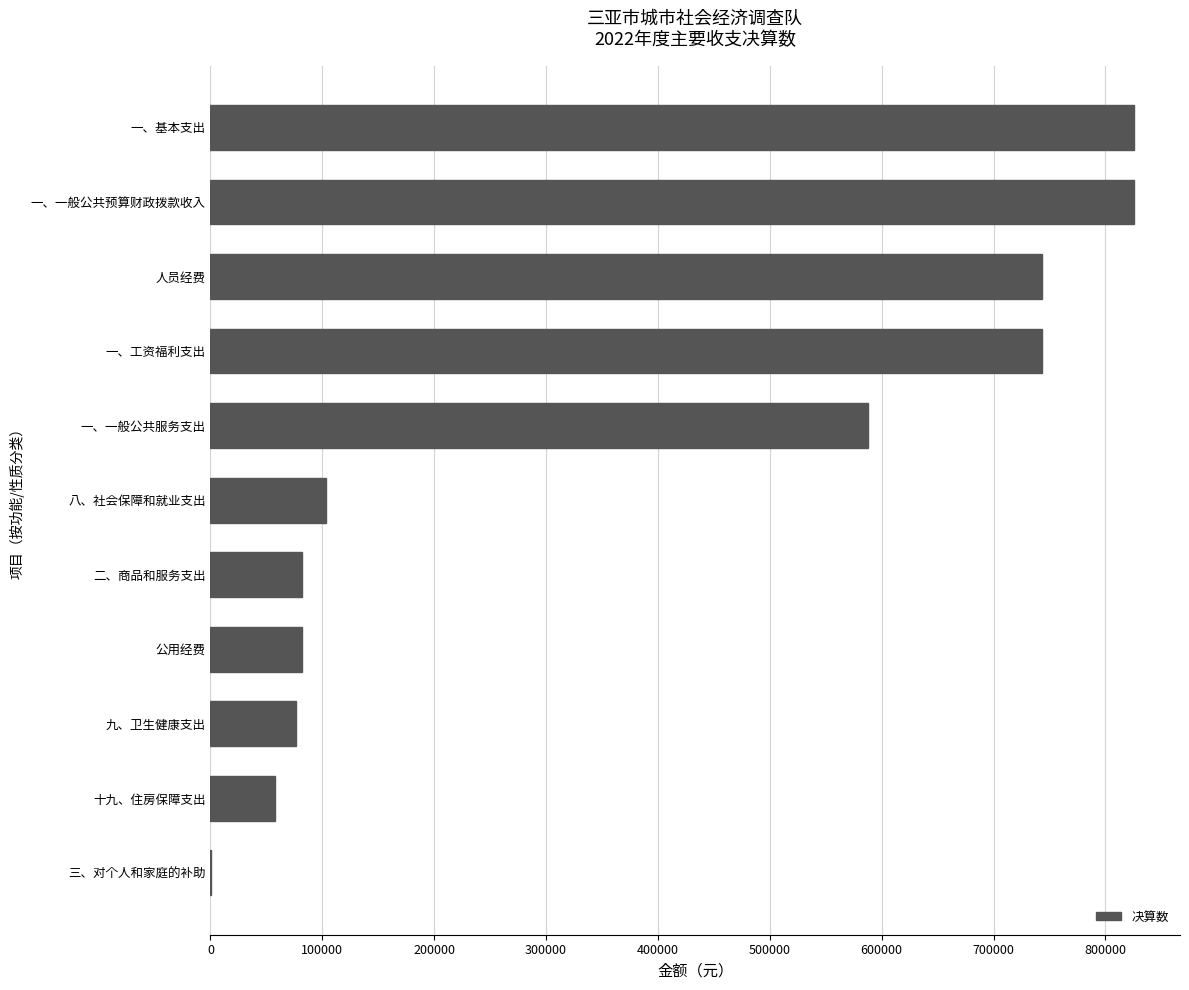

Are the bars horizontal?

Yes